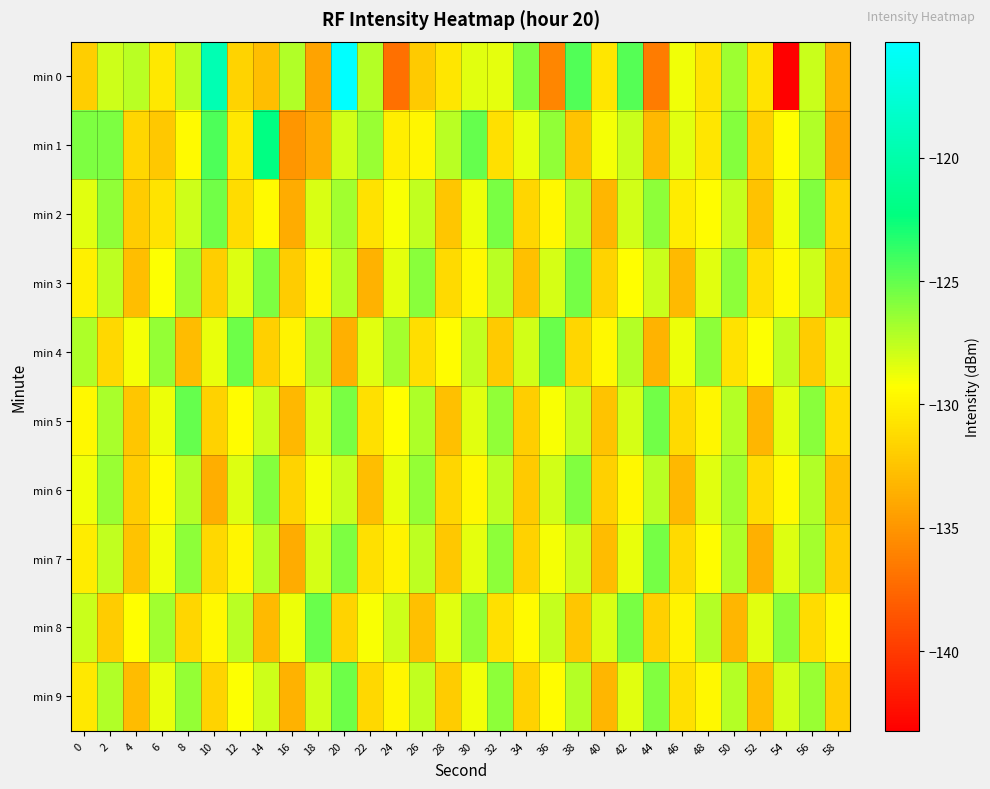

What is the minimum value shown in the chart?

-143.2